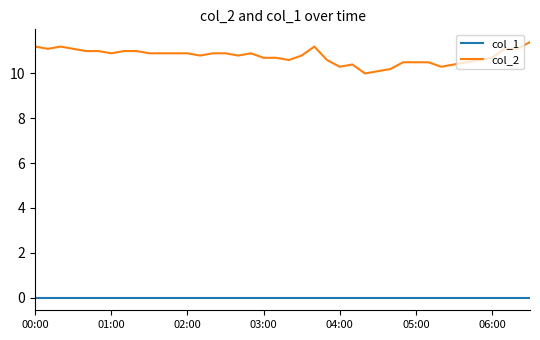

Reading right to left, what are all the values shown in this chart?

col_1: 0.0	0.0	0.0	0.0	0.0	0.0	0.0	0.0	0.0	0.0	0.0	0.0	0.0	0.0	0.0	0.0	0.0	0.0	0.0	0.0	0.0	0.0	0.0	0.0	0.0	0.0	0.0	0.0	0.0	0.0	0.0	0.0	0.0	0.0	0.0	0.0	0.0	0.0	0.0	0.0
col_2: 11.4	11.1	11.1	10.7	10.6	10.5	10.4	10.3	10.5	10.5	10.5	10.2	10.1	10.0	10.4	10.3	10.6	11.2	10.8	10.6	10.7	10.7	10.9	10.8	10.9	10.9	10.8	10.9	10.9	10.9	10.9	11.0	11.0	10.9	11.0	11.0	11.1	11.2	11.1	11.2